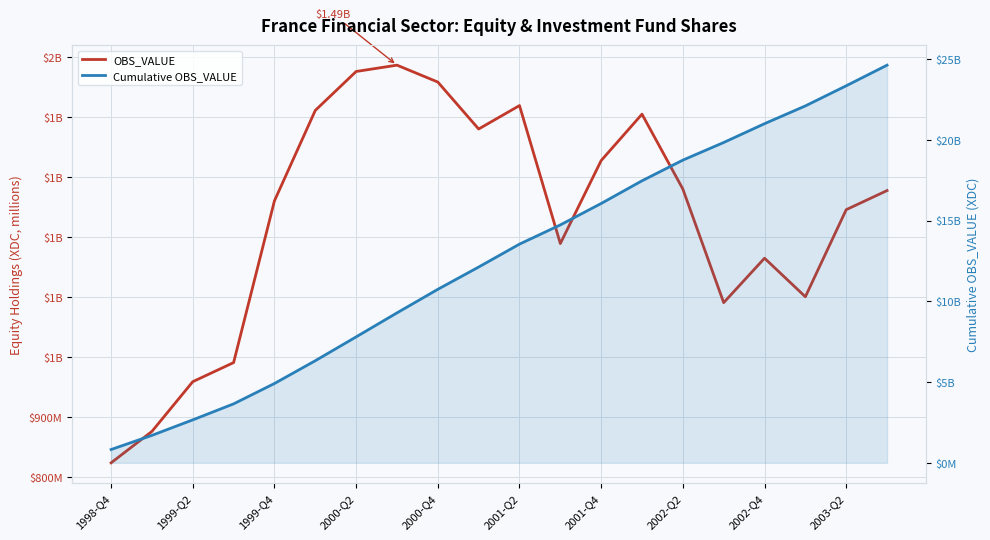

Rank the series by their maximum value, from lowest to highest.

OBS_VALUE, Cumulative OBS_VALUE